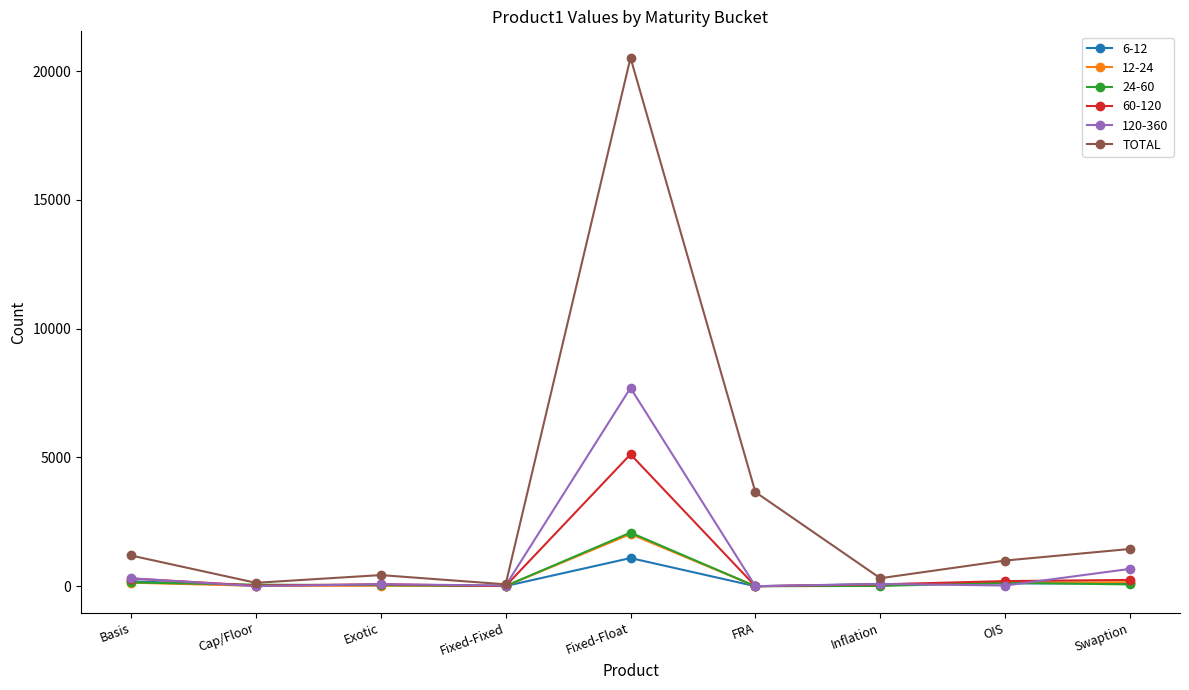

How many distinct data groups are displayed?

6